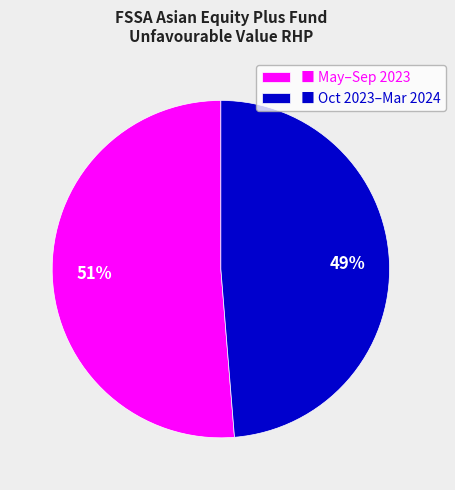

Is there any slice that represents more than half of the pie?

Yes